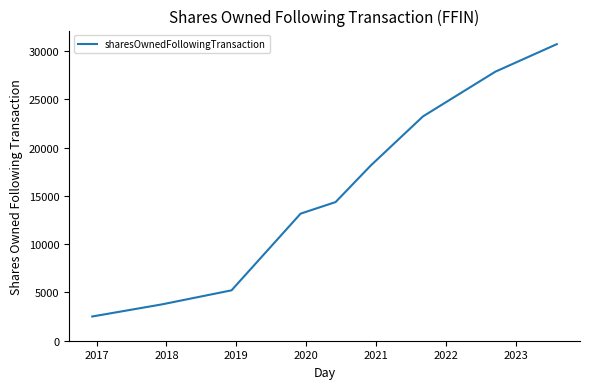

What is the maximum value shown in the chart?

30718